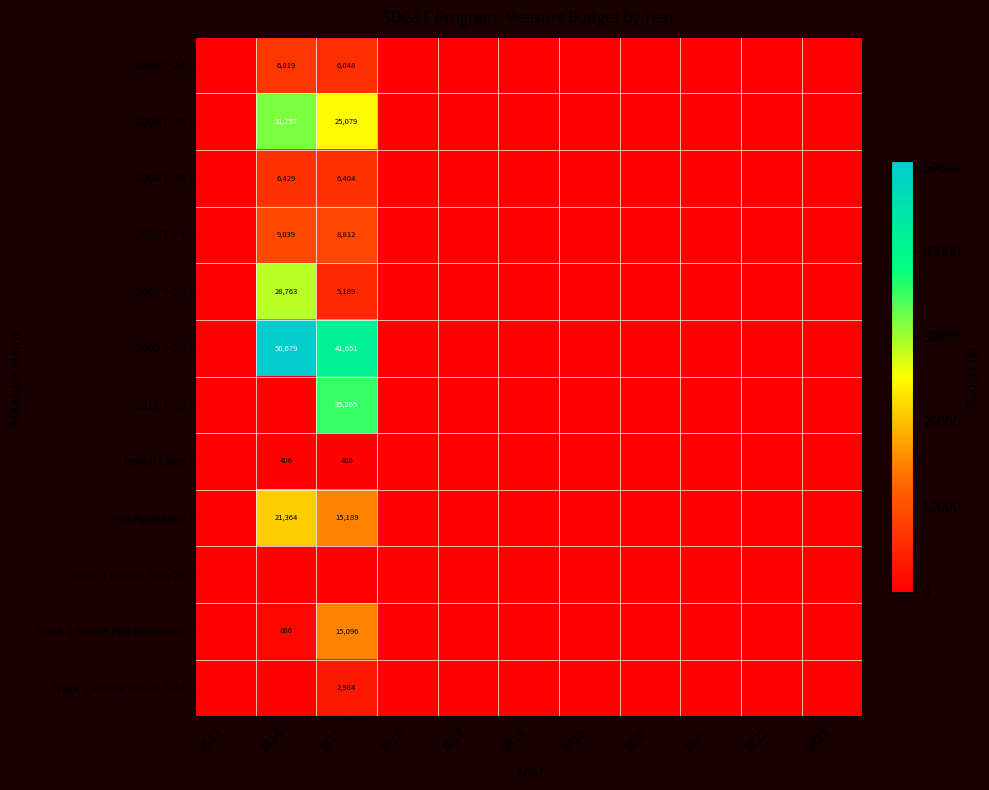

True or false: Reach Code has a value of 406 at 2014.

True